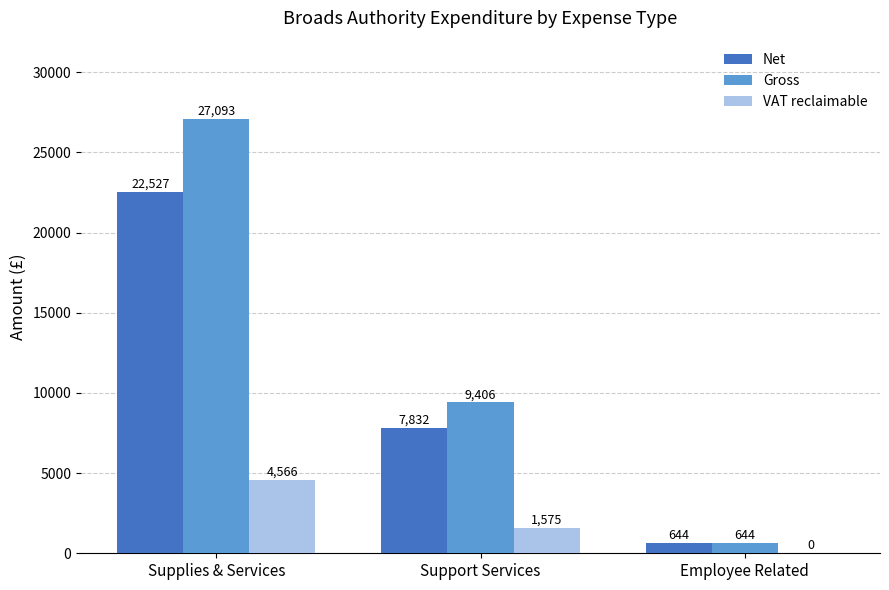

Which series has the largest range (max minus min)?

Gross